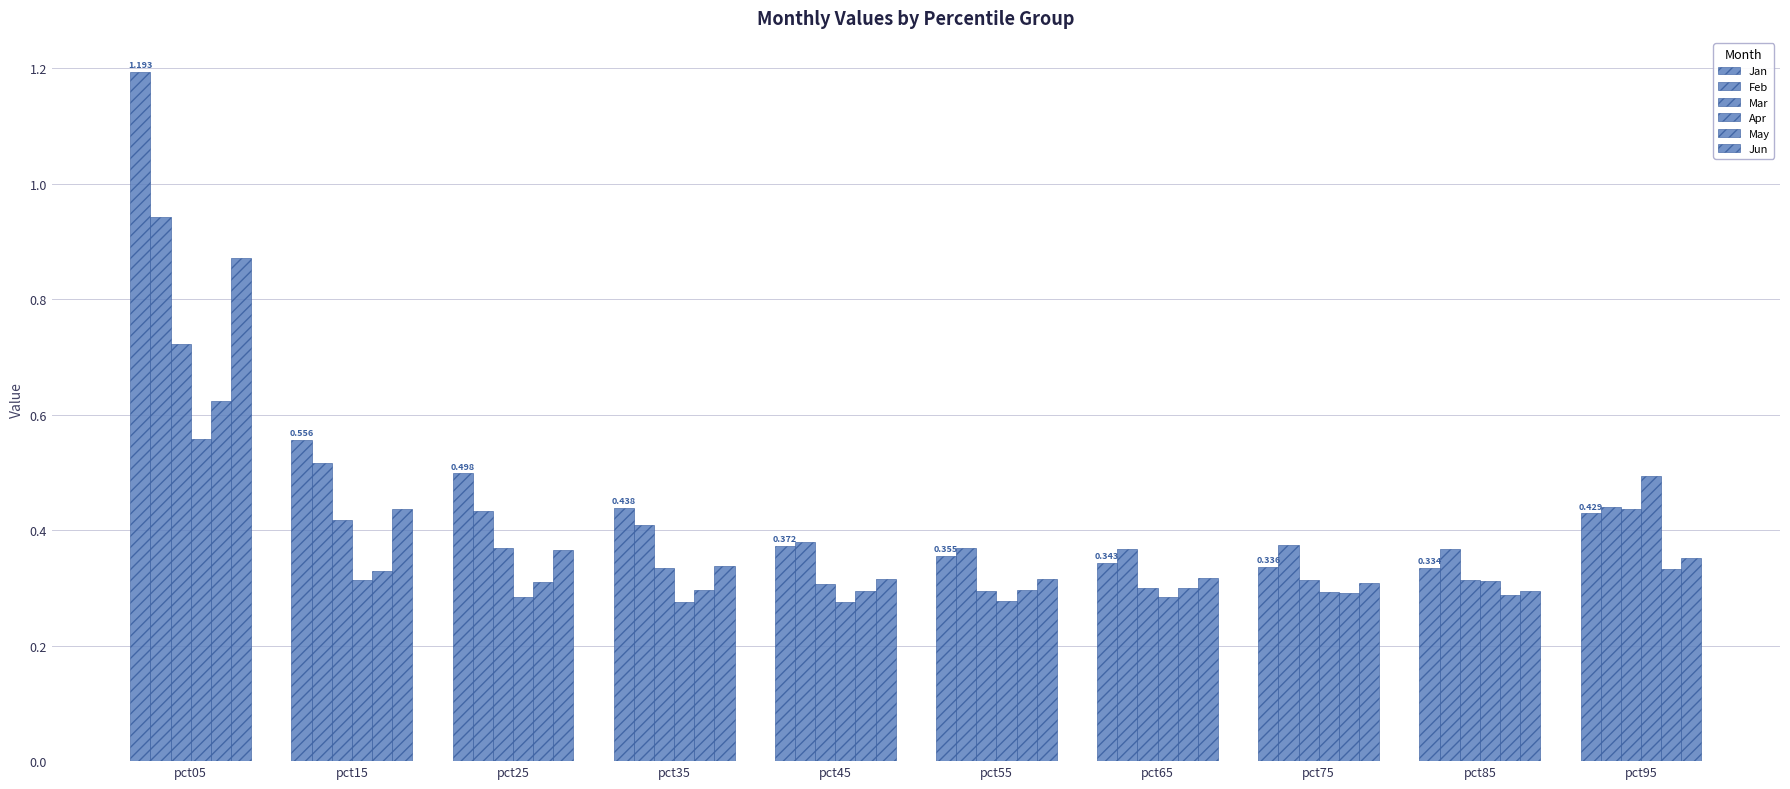

Count the number of data series in this chart.

6